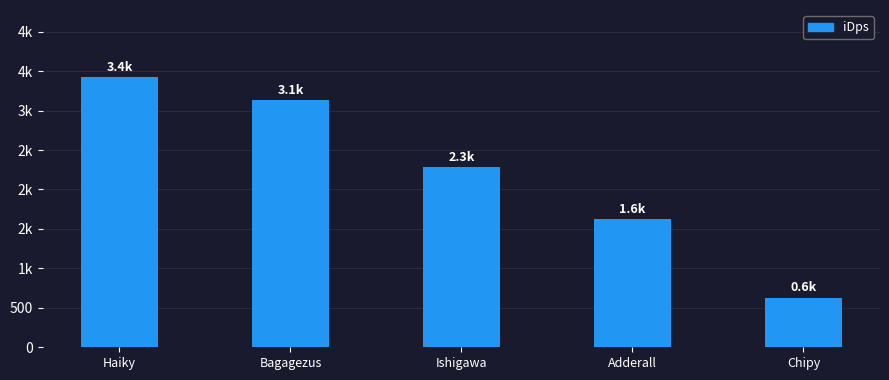

What is the label of the 2nd bar from the right?

Adderall